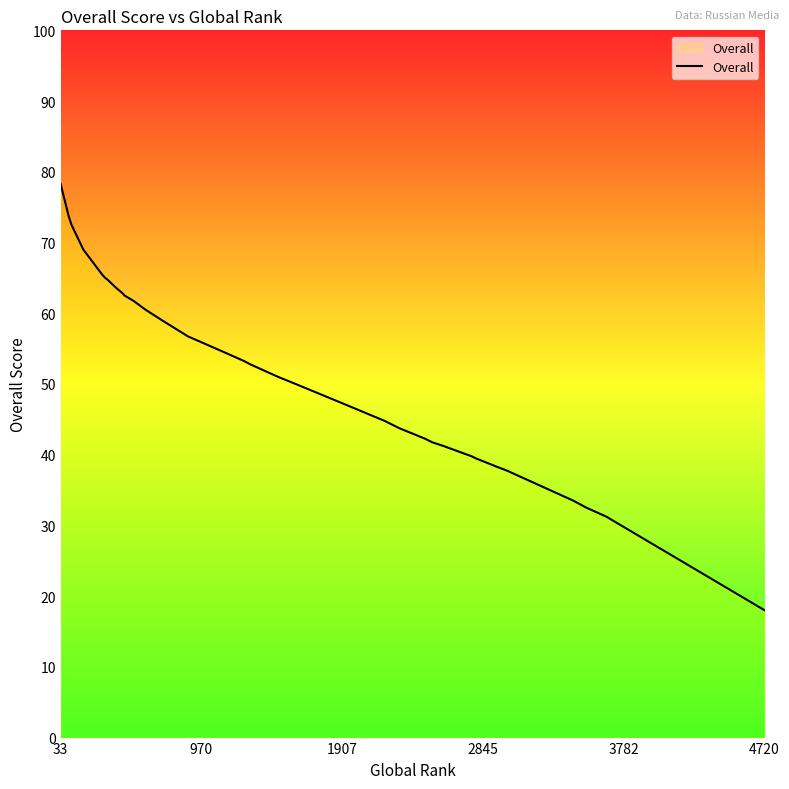

What is the difference between the second highest and minimum values?

55.8